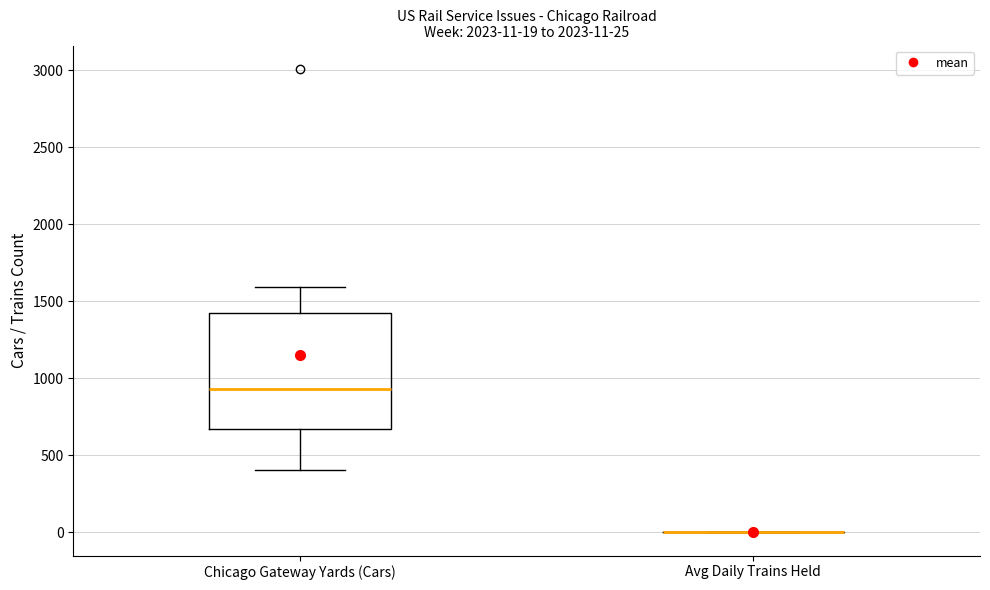

Comparing the boxes themselves (not the whiskers), which one is the tallest?

Chicago Gateway Yards (Cars)